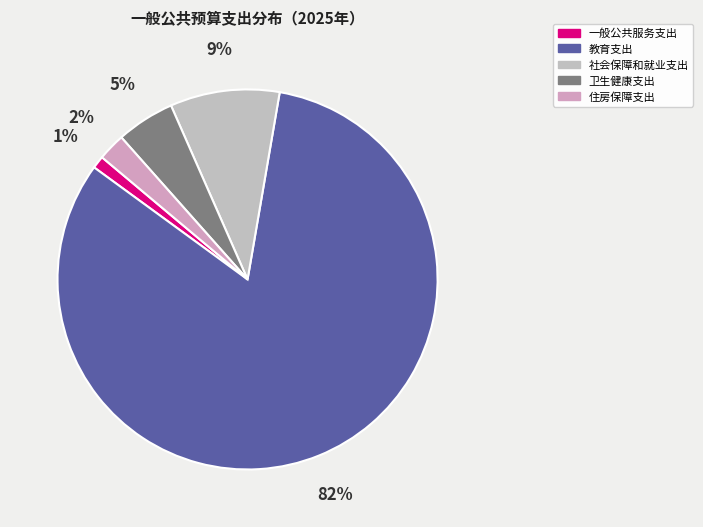

Count the number of slices in the pie.

5